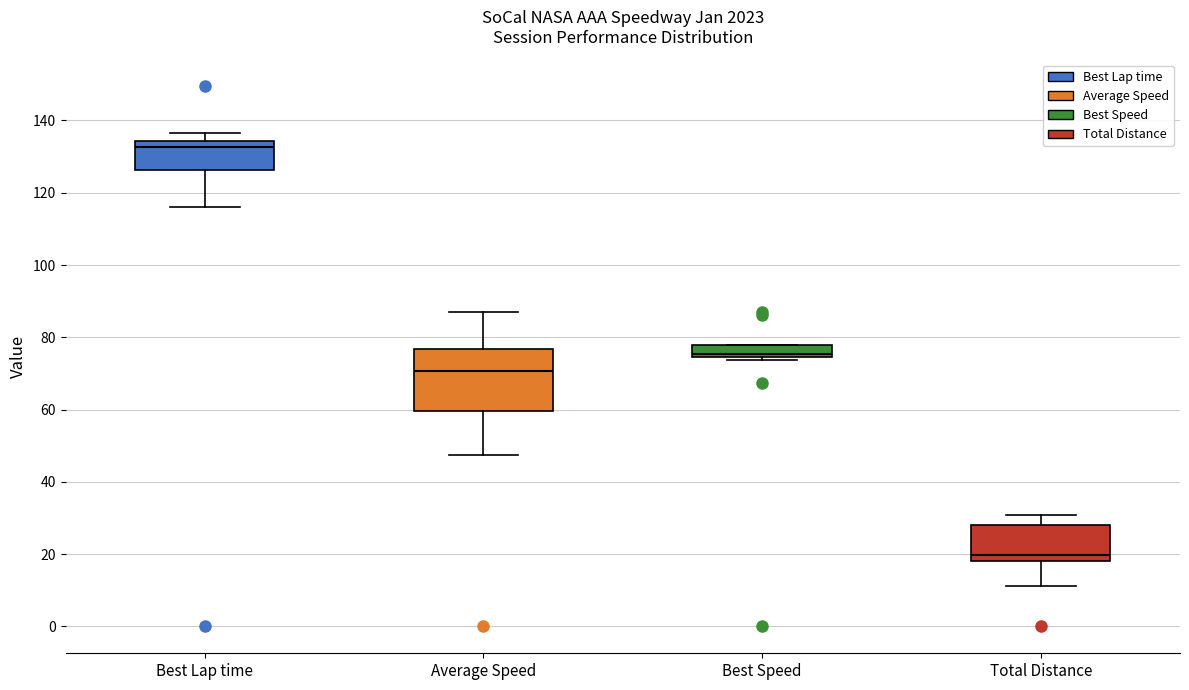

Reading left to right, read every box against the y-axis: the position of its median line, the range the box covers, and the ends of its whiskers. The values are not printed on the chart, so give them approximately, as read against the axis.

Best Lap time: median 132, box 126 to 134, whiskers 116 to 136
Average Speed: median 70, box 60 to 76, whiskers 48 to 86
Best Speed: median 76, box 74 to 78, whiskers 74 (just below the box's lower edge) to 78
Total Distance: median 20, box 18 to 28, whiskers 12 to 30